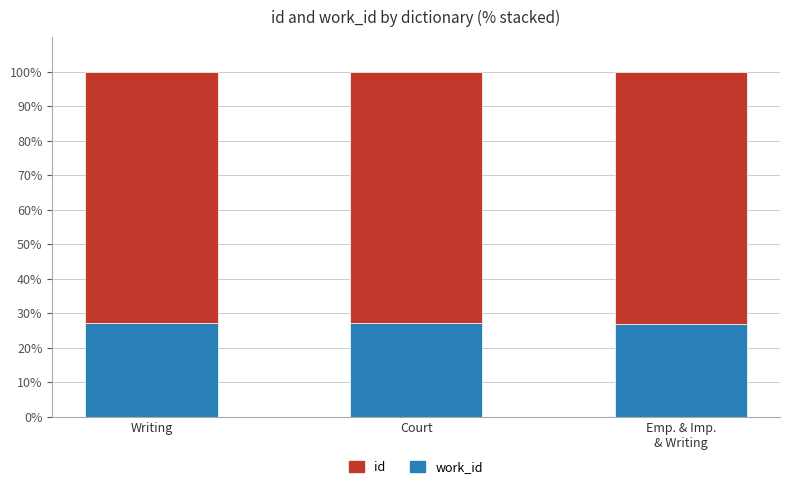

Are the bars grouped side by side (vs. stacked)?

No